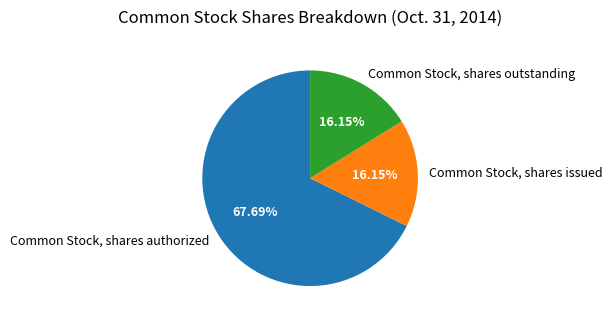

Which has a higher value, Common Stock, shares authorized or Common Stock, shares outstanding?

Common Stock, shares authorized